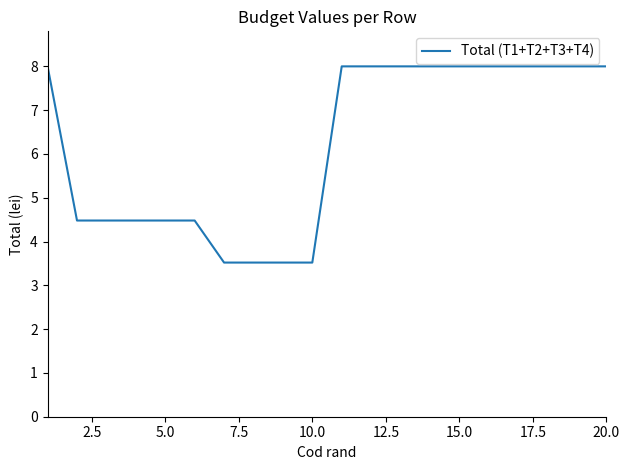

What is the maximum value shown in the chart?

8.0